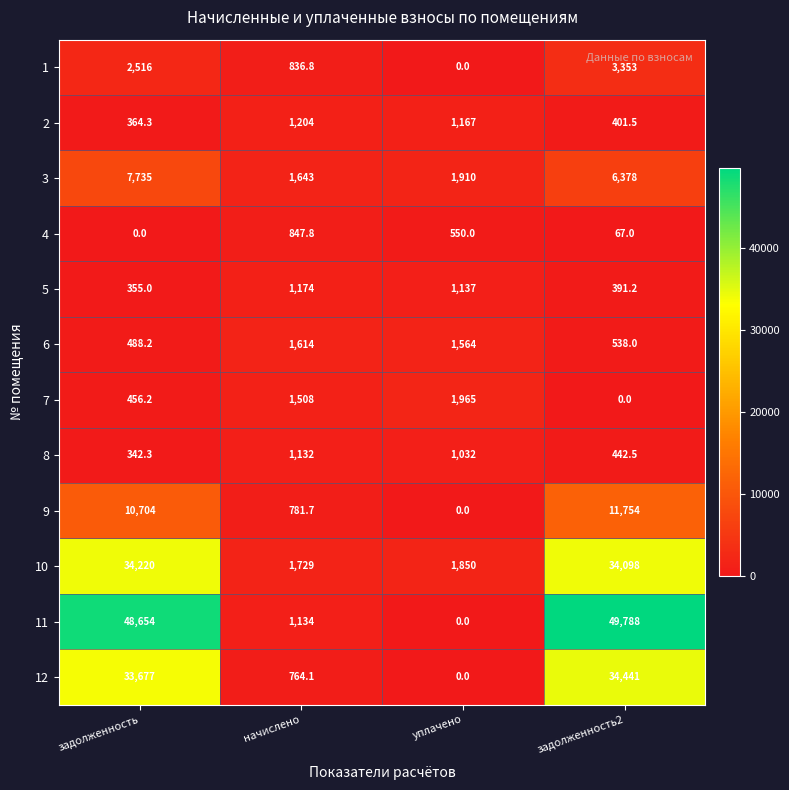

Rank the series by their maximum value, from lowest to highest.

4, 8, 5, 2, 6, 7, 1, 3, 9, 10, 12, 11